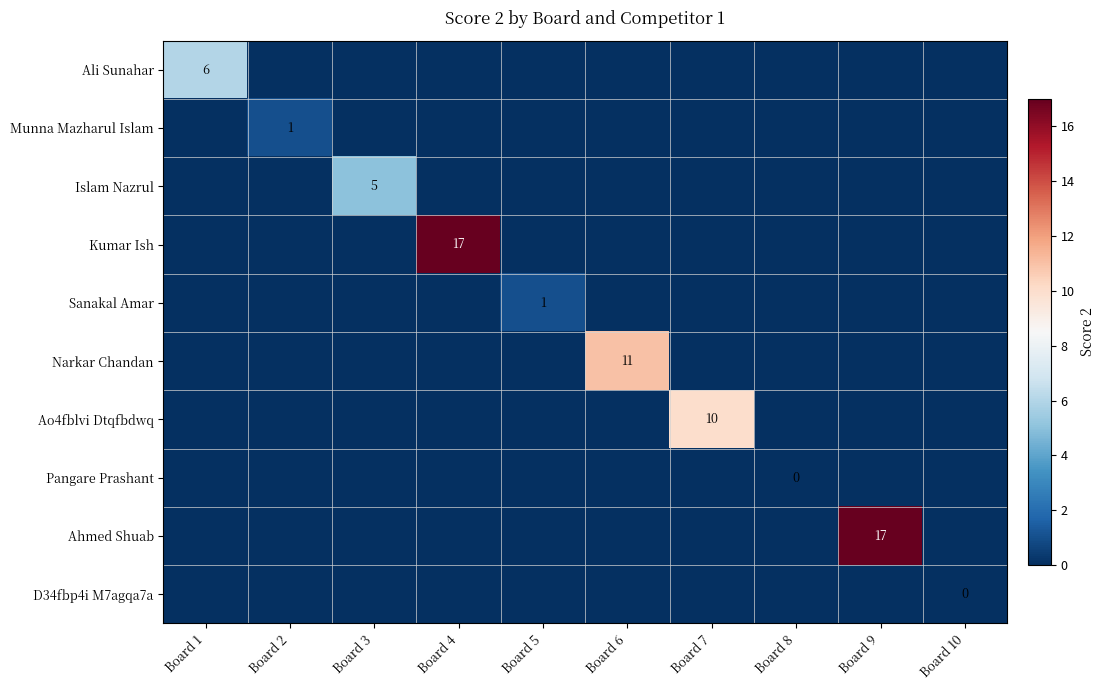

Between Board 2 and Board 10, which is larger?

Board 2